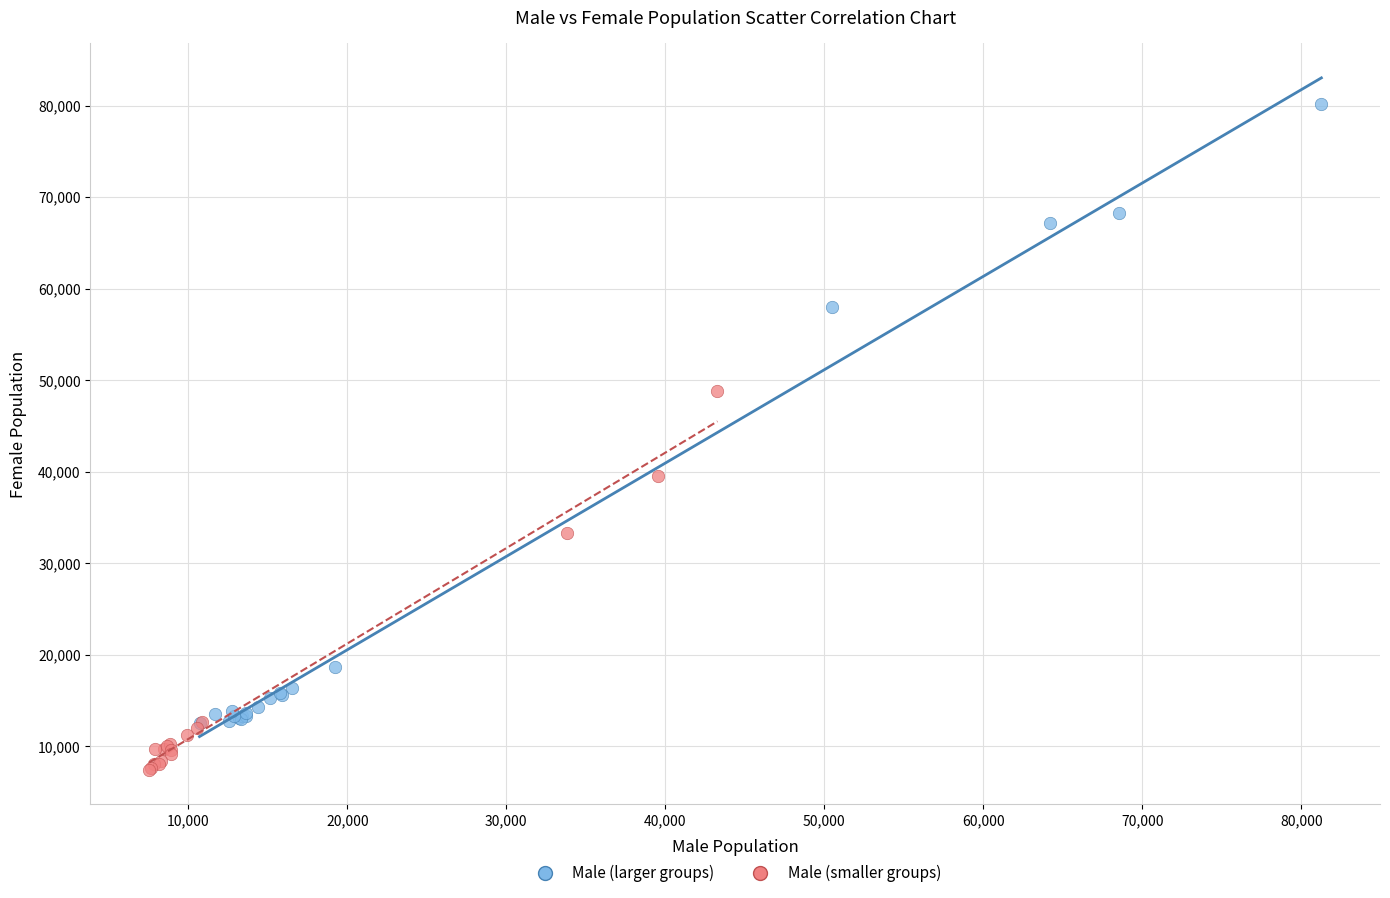

Which series reaches the maximum Y coordinate?

Male (larger groups)